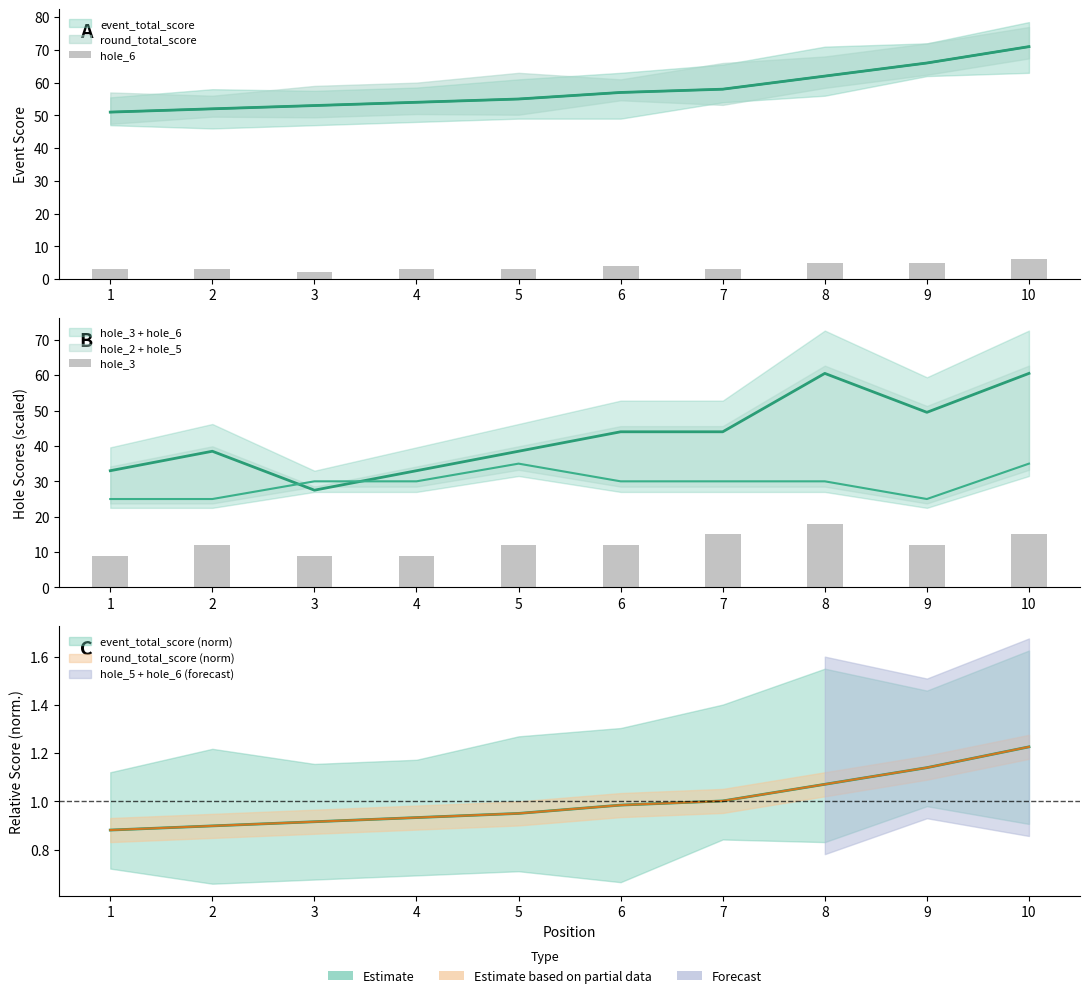

What is the total value across all series at 8?

23